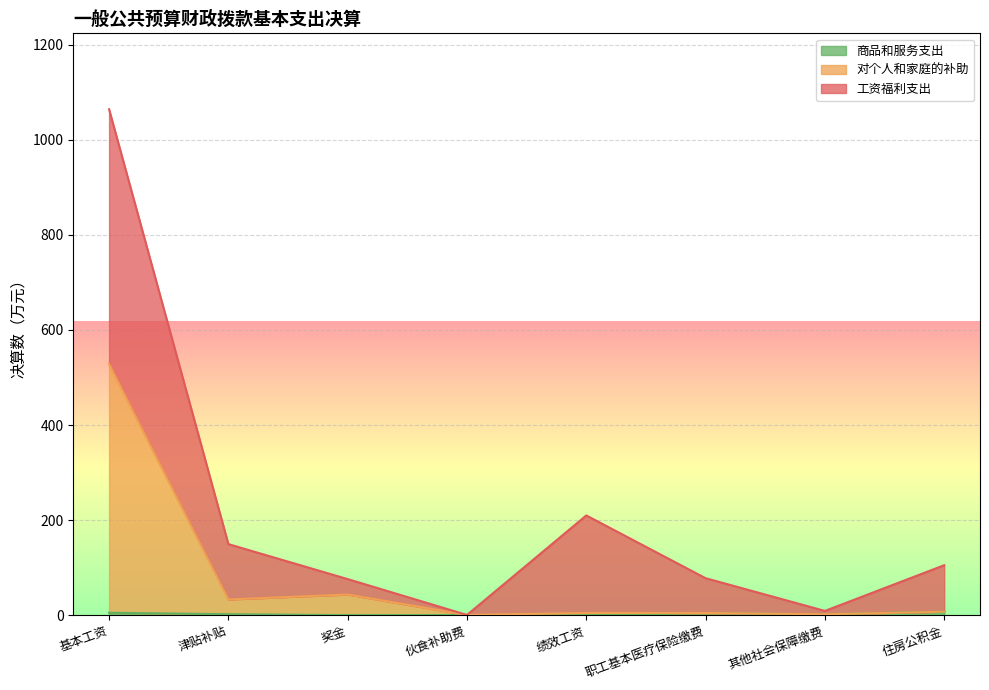

True or false: 对个人和家庭的补助 and 商品和服务支出 cross at least once.

False